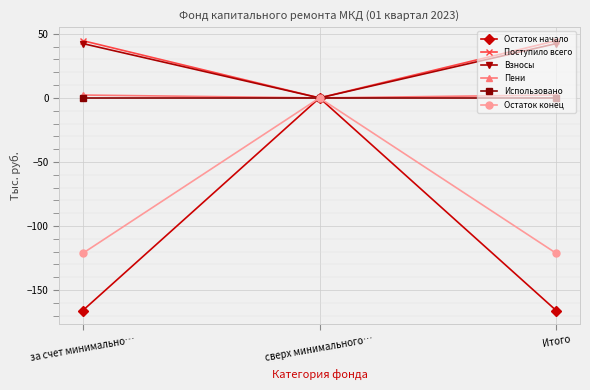

What position from the left is Итого?

3